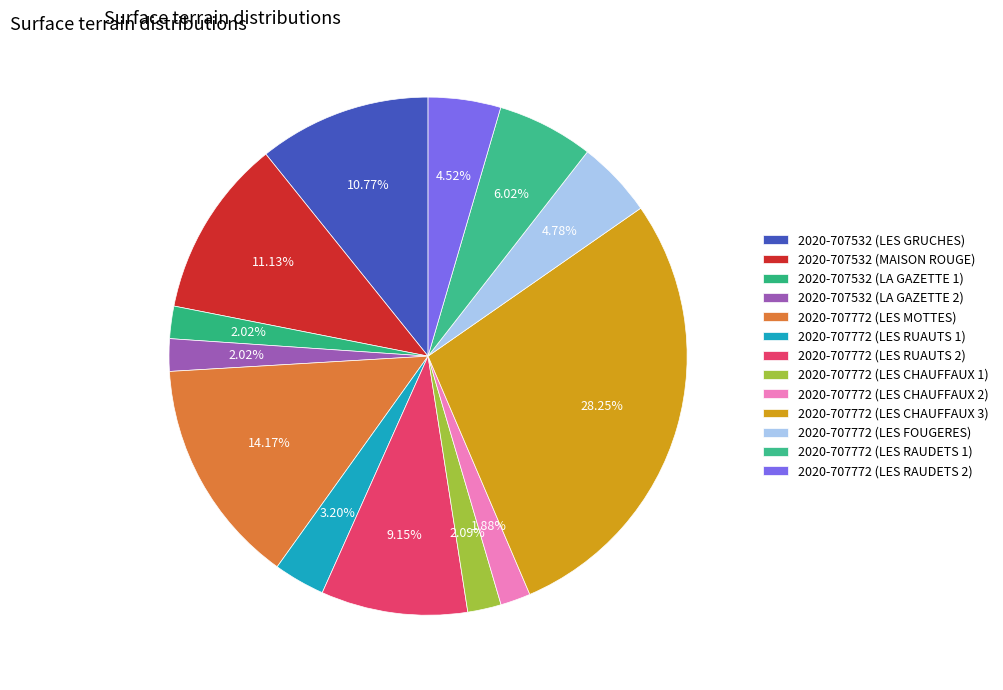

How many slices are in this pie chart?

13